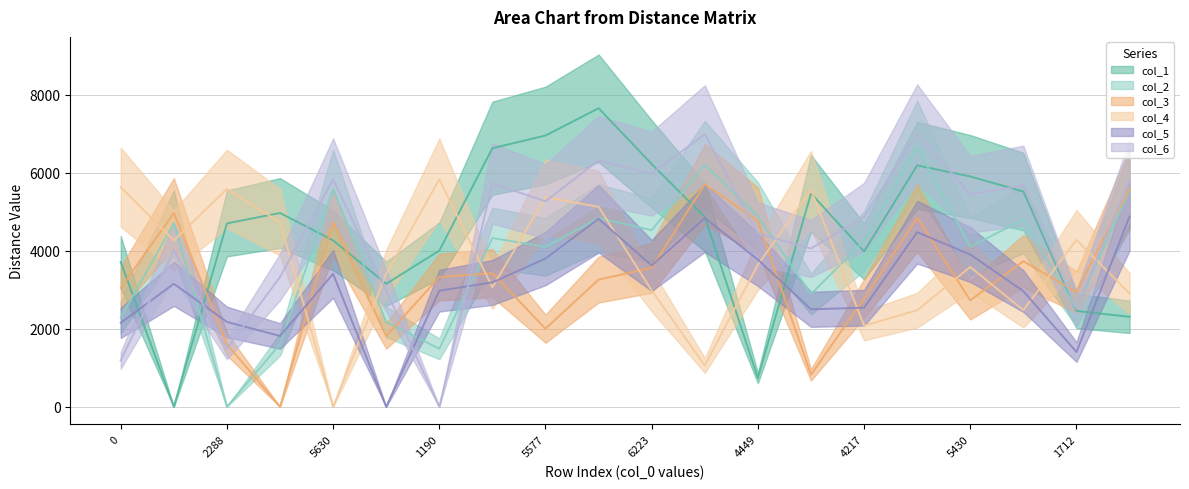

What is the highest value of the col_2 series?

6654